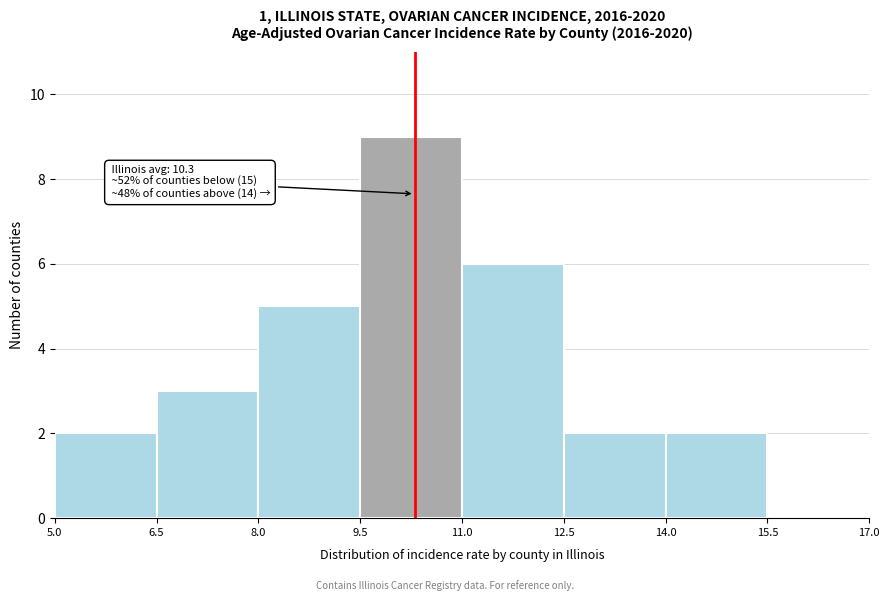

Which range on the x-axis has the tallest bar?

9.5 to 11.0